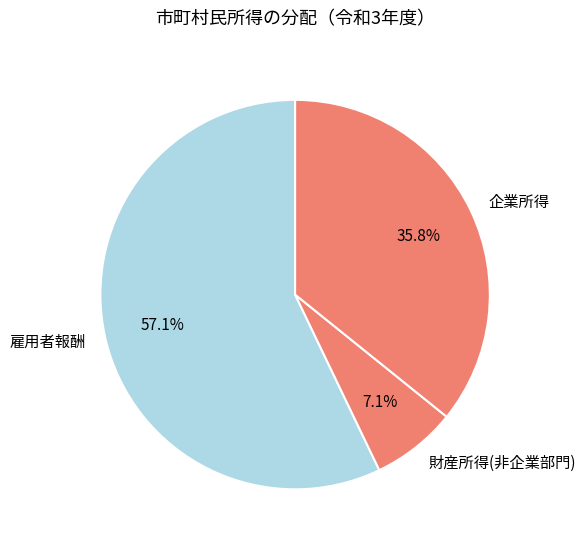

To the nearest percent, what is the difference between the 雇用者報酬 and 企業所得 slice percentages?

21%